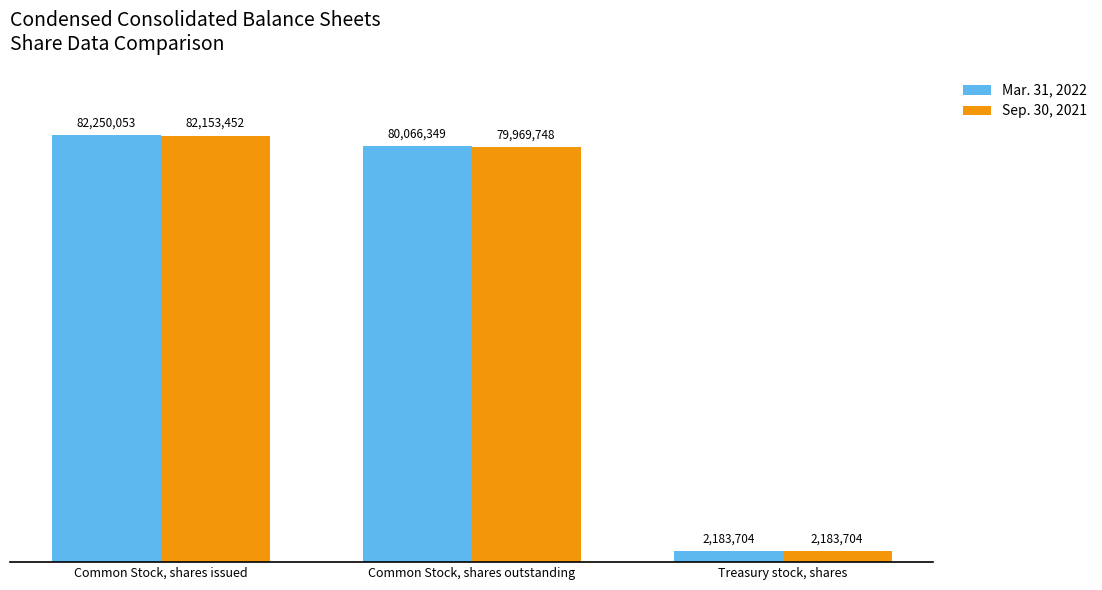

List the series in order of their overall mean, highest first.

Mar. 31, 2022, Sep. 30, 2021